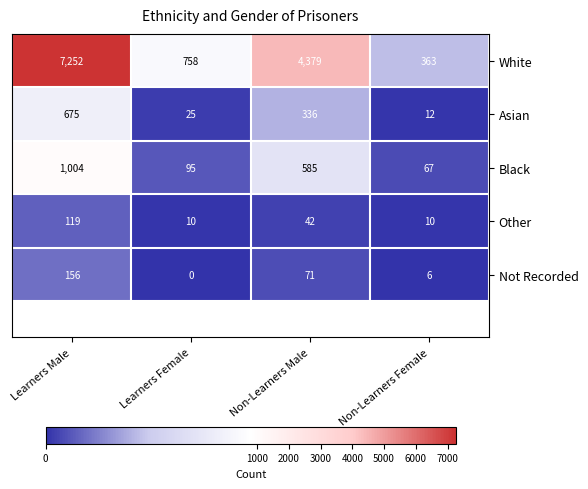

Reading right to left, transcribe all the data shown in this chart.

White: 363	4379	758	7252
Asian: 12	336	25	675
Black: 67	585	95	1004
Other: 10	42	10	119
Not Recorded: 6	71	0	156